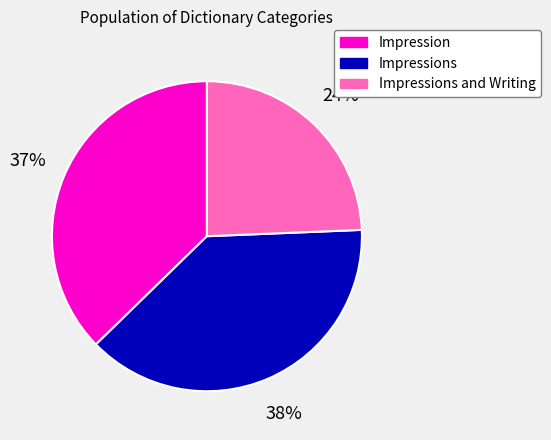

Does any single category account for the majority?

No